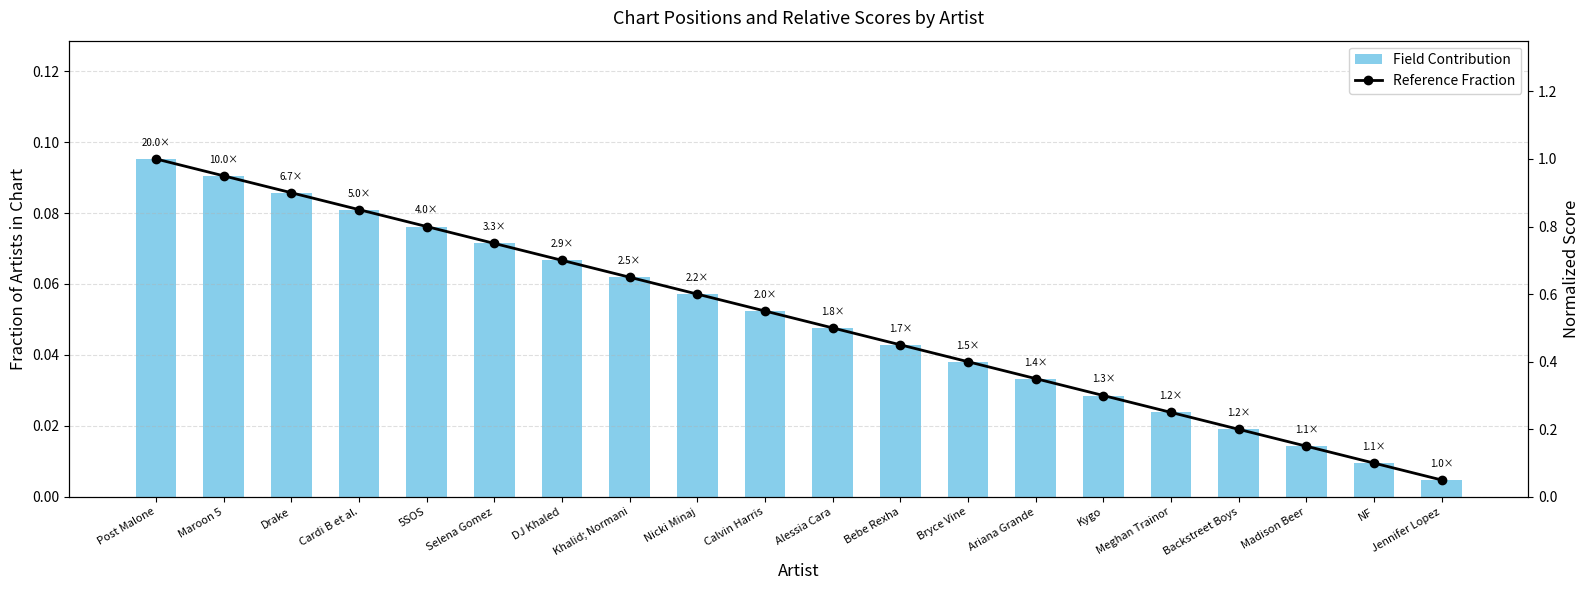

Which series has the largest range (max minus min)?

Reference Fraction